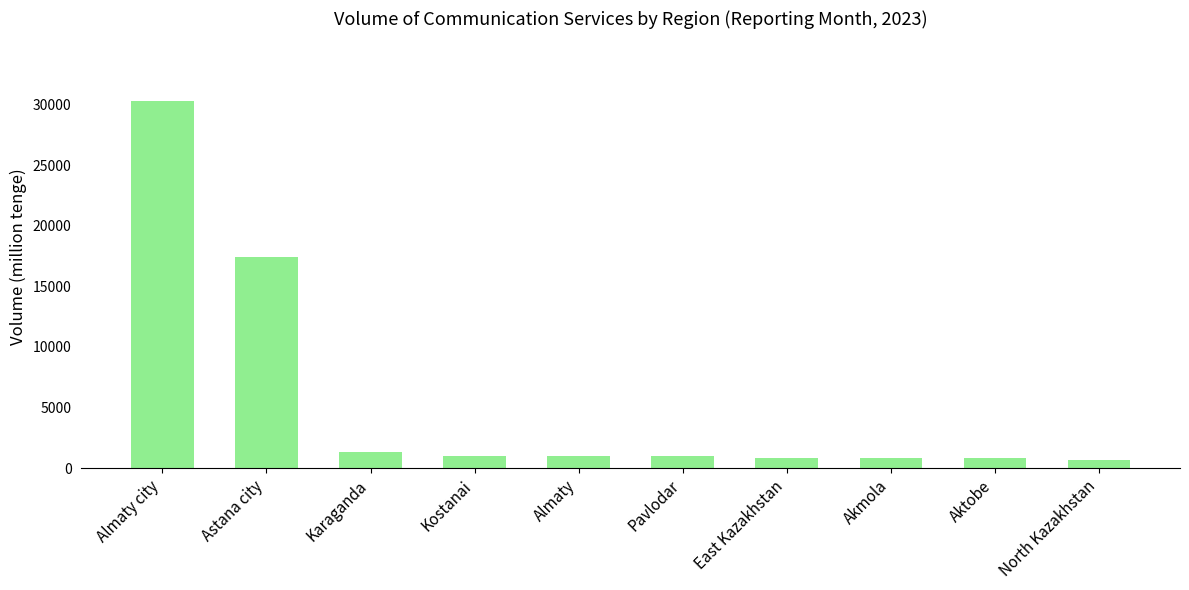

What is the sum of all values?

55247.3